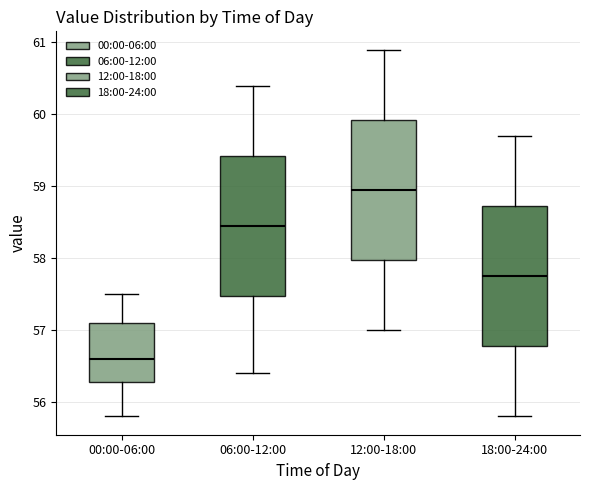

Reading left to right, read every box against the y-axis: the position of its median line, the range the box covers, and the ends of its whiskers. The values are not printed on the chart, so give them approximately, as read against the axis.

00:00-06:00: median 56.6, box 56.3 to 57.1, whiskers 55.8 to 57.5
06:00-12:00: median 58.5, box 57.5 to 59.4, whiskers 56.4 to 60.4
12:00-18:00: median 59.0, box 58.0 to 59.9, whiskers 57.0 to 60.9
18:00-24:00: median 57.8, box 56.8 to 58.7, whiskers 55.8 to 59.7